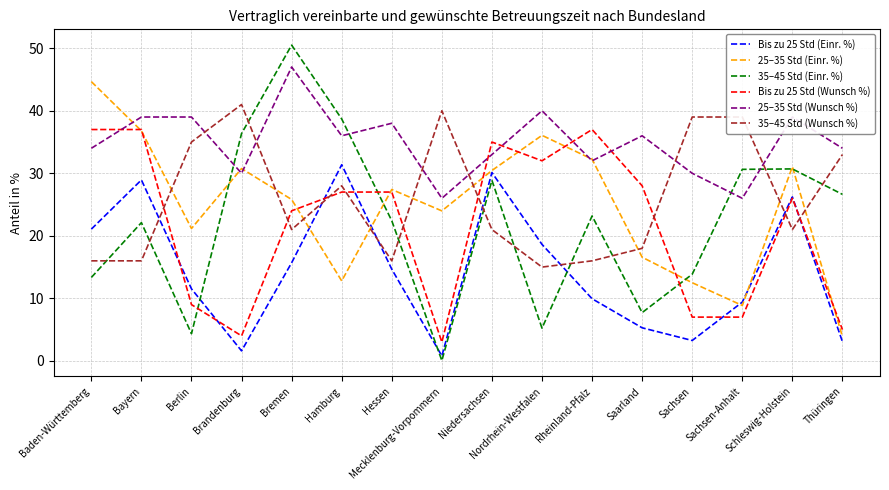

List the series in order of their peak value, lowest first.

Bis zu 25 Std (Einr. %), Bis zu 25 Std (Wunsch %), 35–45 Std (Wunsch %), 25–35 Std (Einr. %), 25–35 Std (Wunsch %), 35–45 Std (Einr. %)